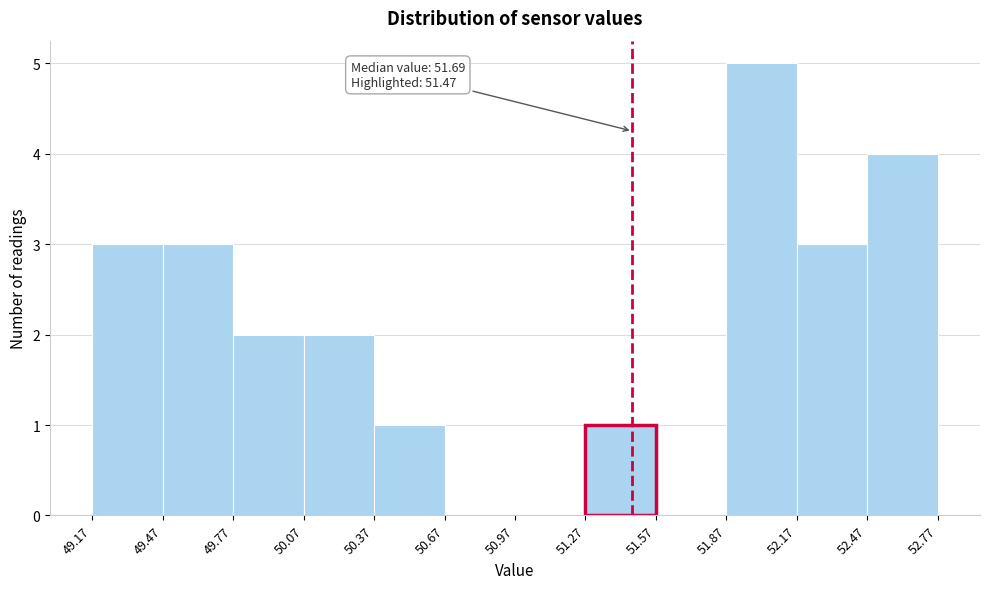

Which range on the x-axis has the tallest bar?

51.87 to 52.17